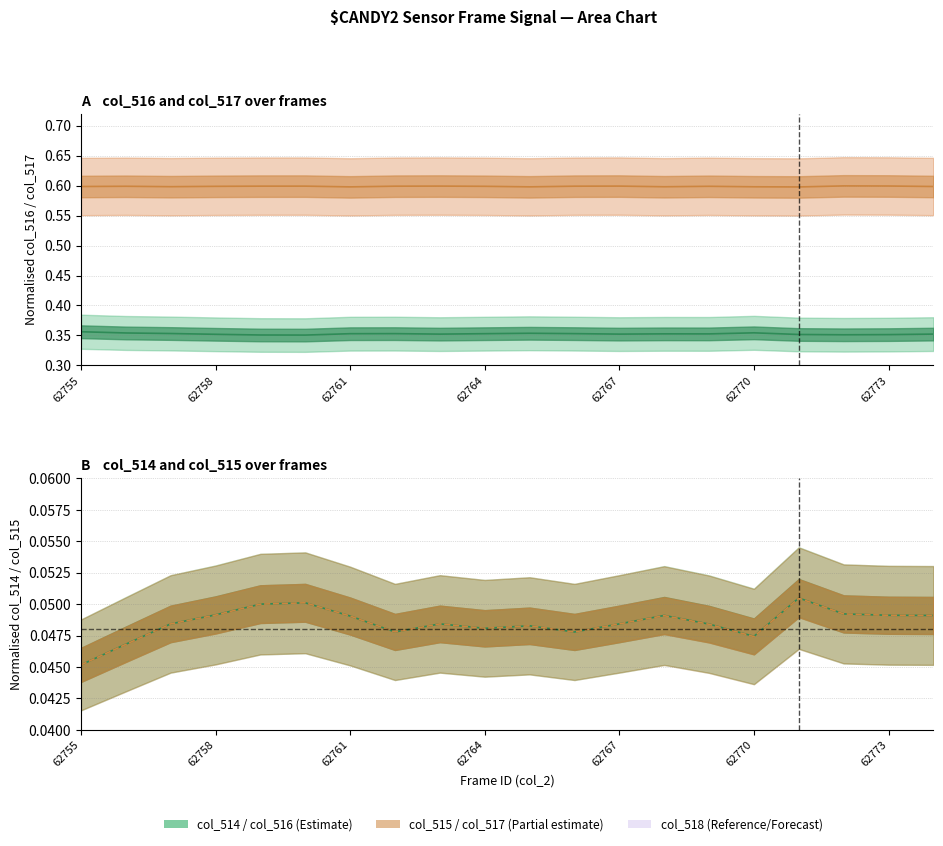

Where is the first local minimum for col_515?

7